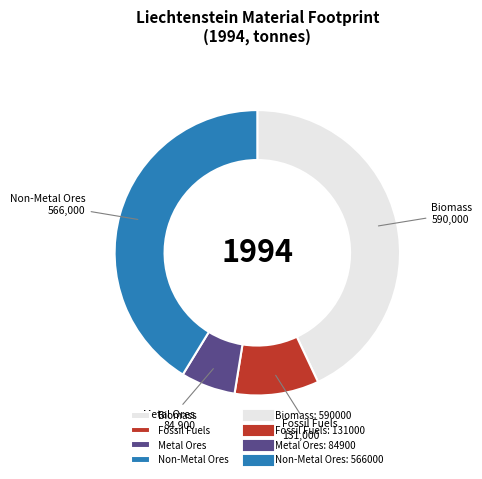

True or false: Biomass accounts for 43% of the total.

True